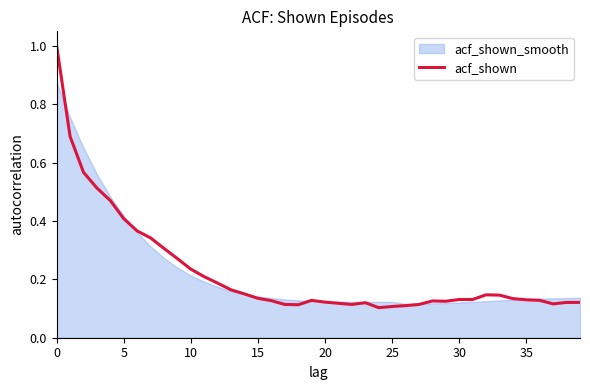

How many points are higher than both their immediate neighbors (excluding endpoints)?

4